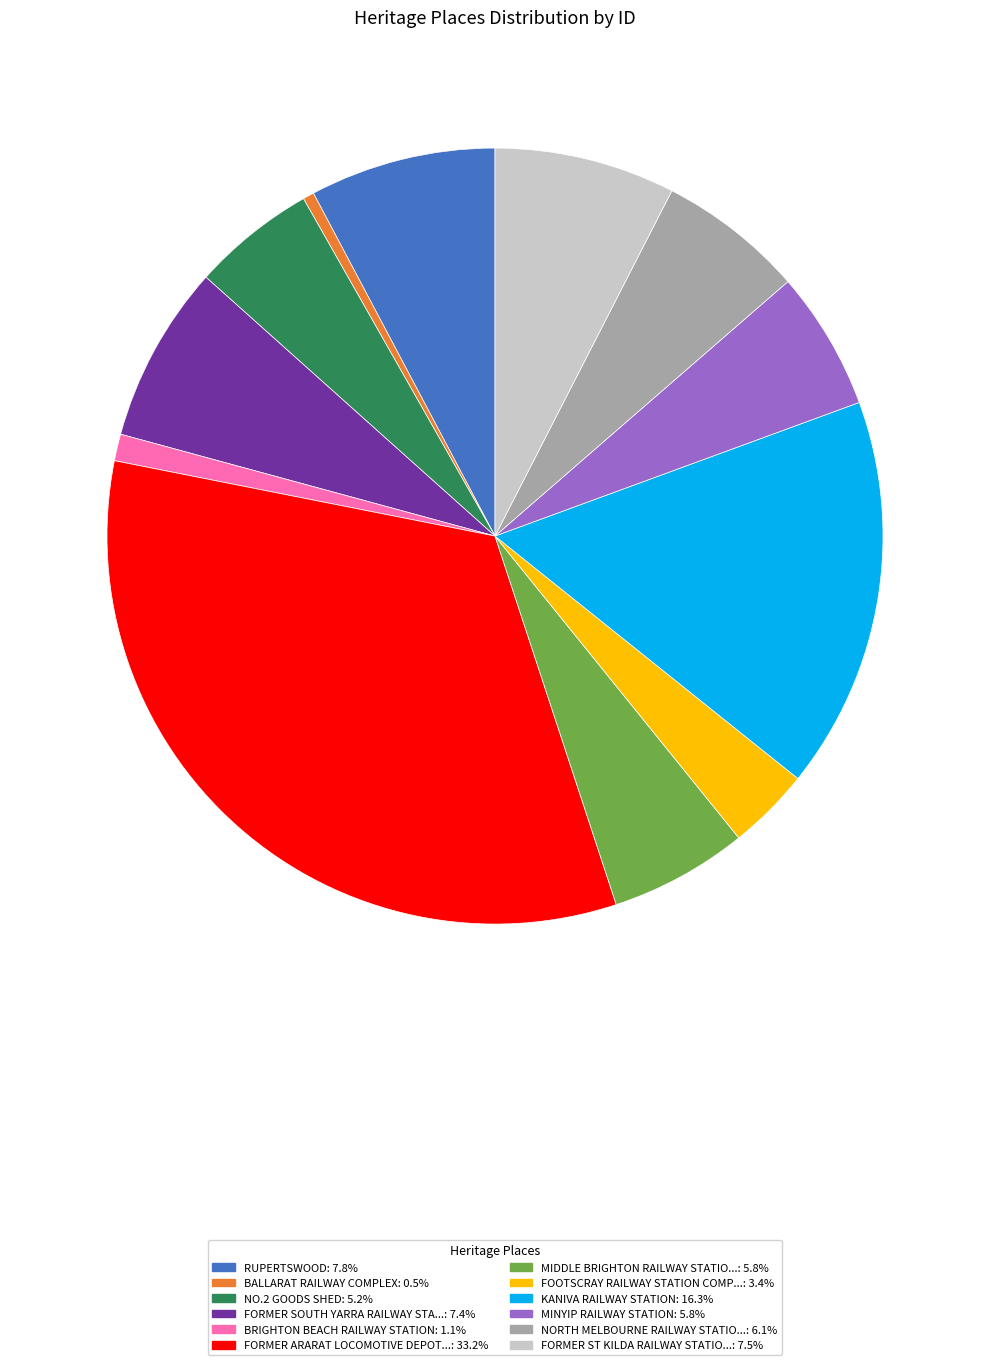

Does any single category account for the majority?

No